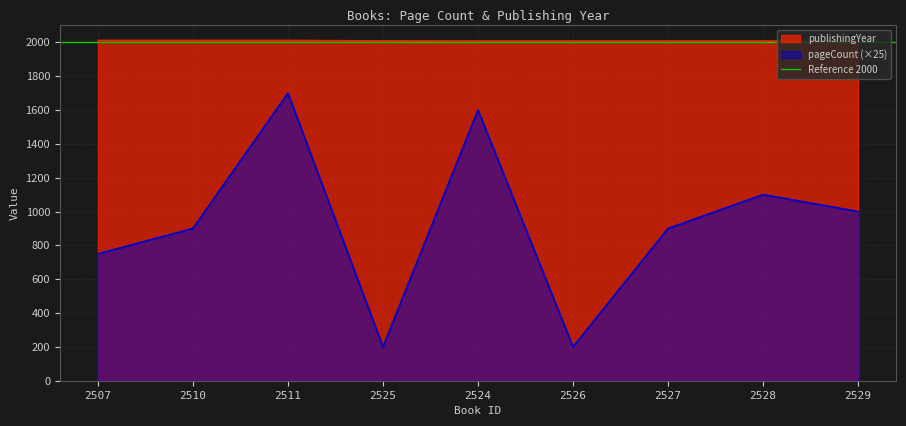

What position from the left is 2507?

1